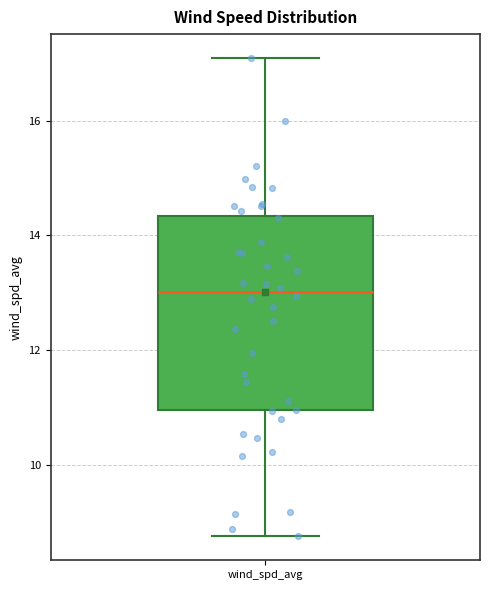

Read this box plot against the y-axis: the position of the median line, the range covered by the box, and the ends of both whiskers. The values are not printed on the chart, so give them approximately, as read against the axis.

median 13.0, box 11.0 to 14.4, whiskers 8.8 to 17.0